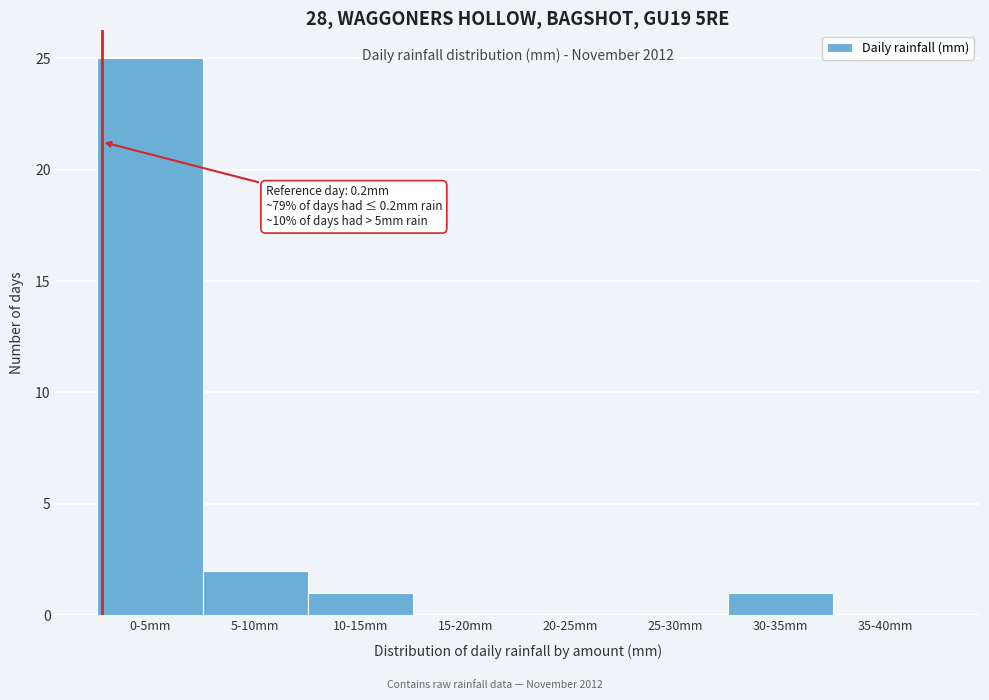

Reading right to left, what are all the values shown in this chart?

35-40mm=0	30-35mm=1	25-30mm=0	20-25mm=0	15-20mm=0	10-15mm=1	5-10mm=2	0-5mm=25